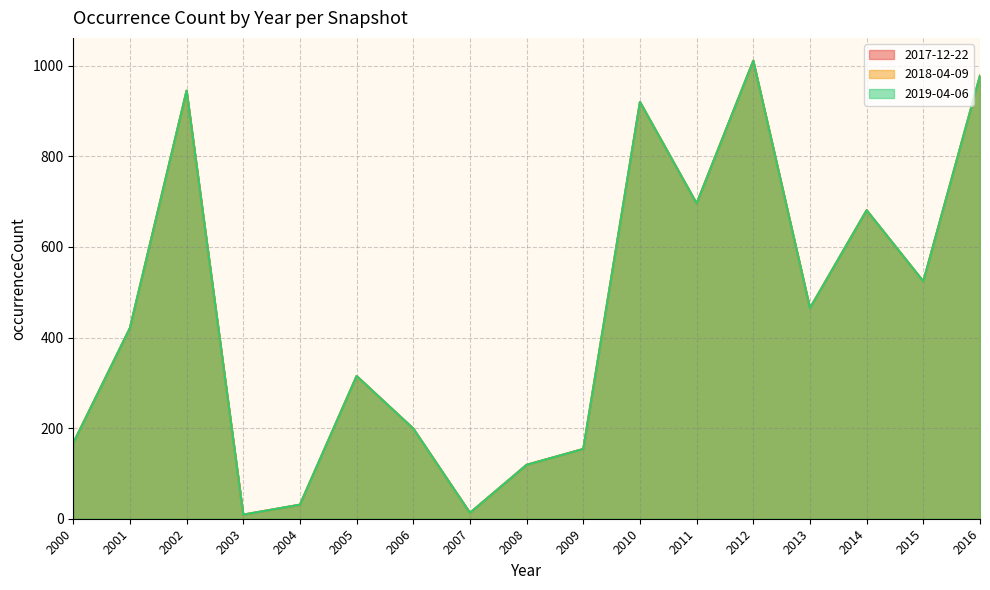

What is the difference between the 2019-04-06 values at 2004 and 2008?

88